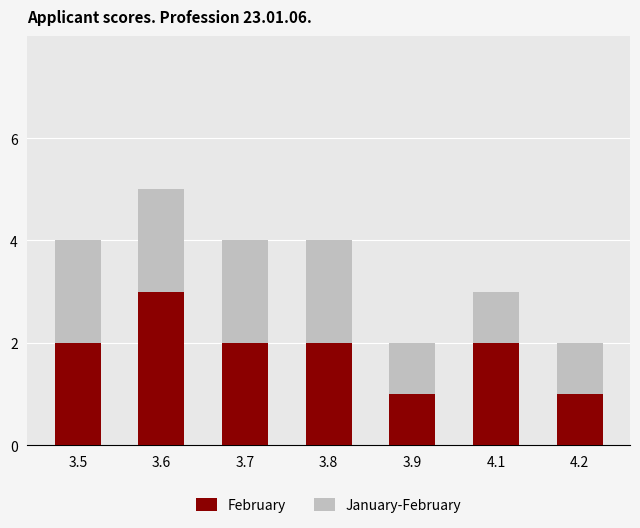

The value of February at 3.6 is 3. True or false?

True